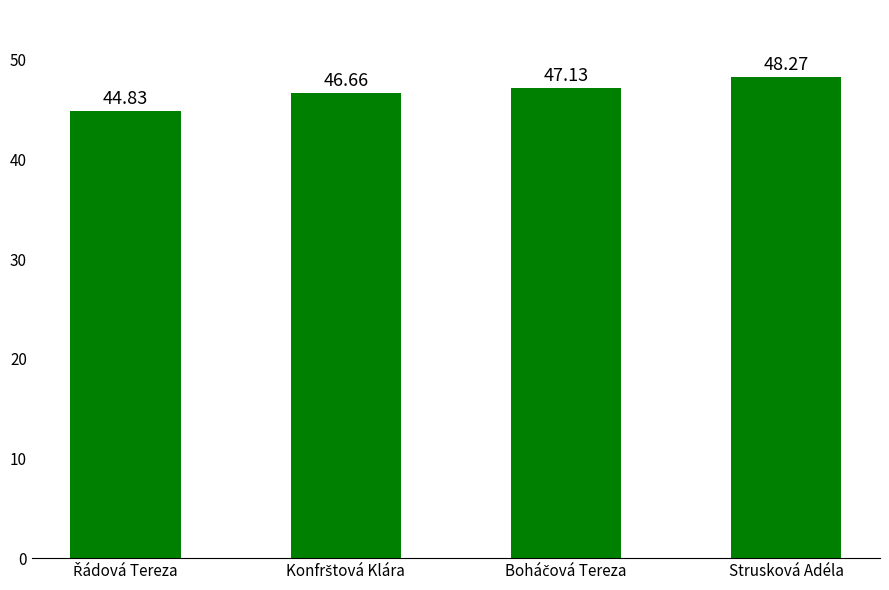

What is the average value?

46.7